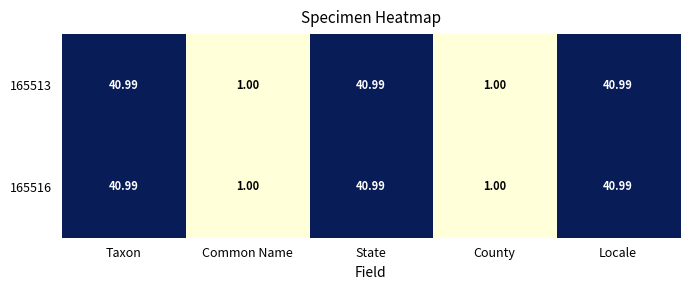

How many categories are shown in the chart?

5